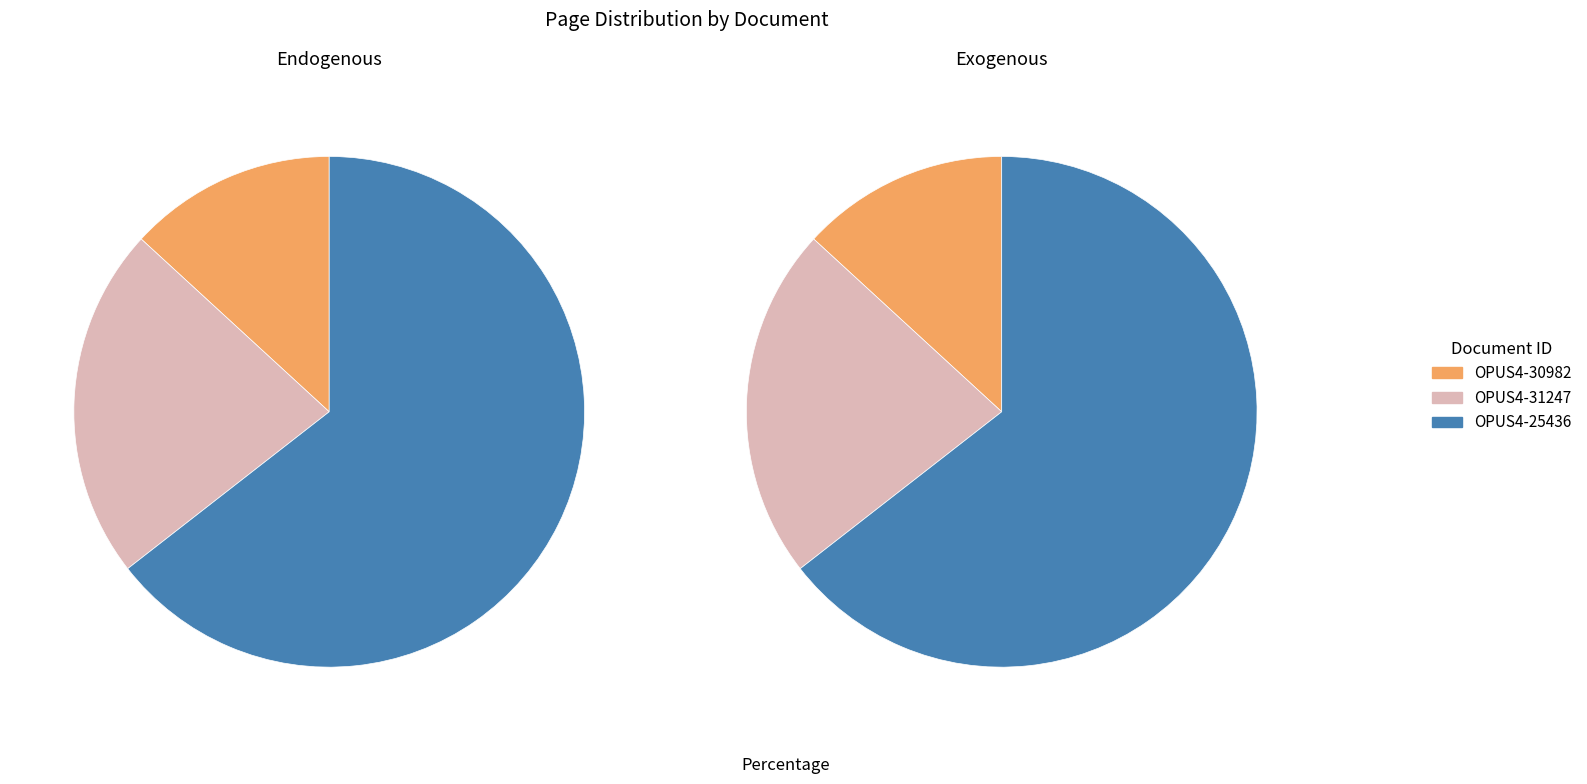

How many segments does this pie chart have?

3